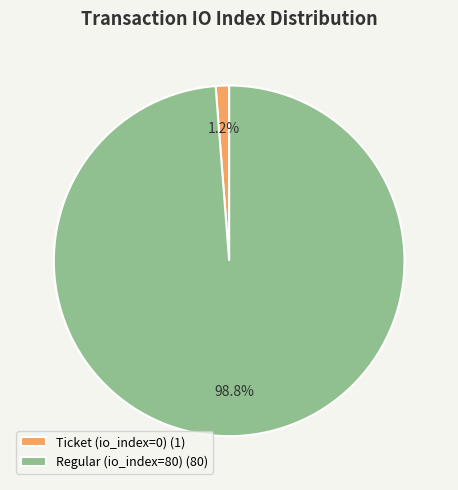

Between Regular (io_index=80) (80) and Ticket (io_index=0) (1), which is larger?

Regular (io_index=80) (80)